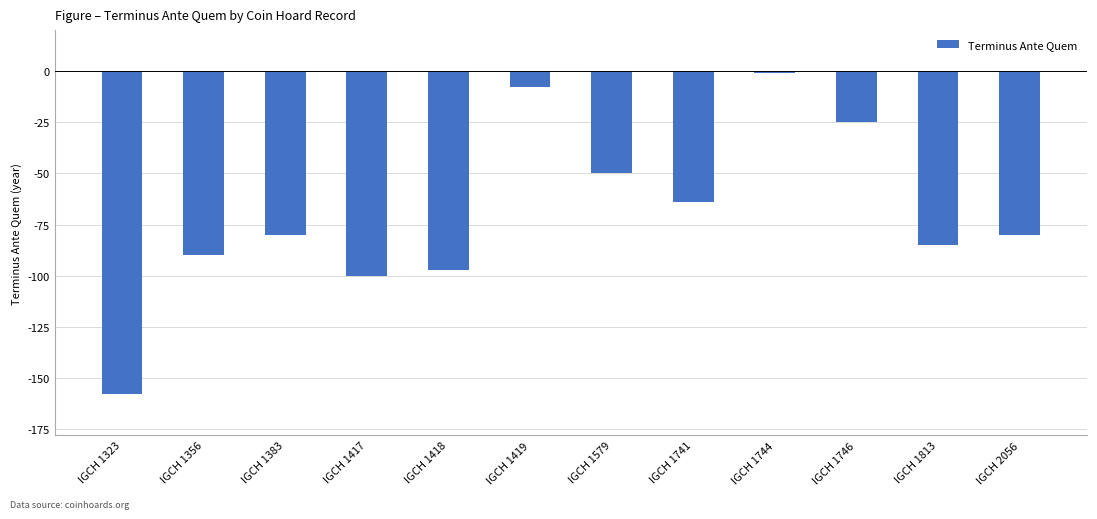

Count the number of categories in the chart.

12